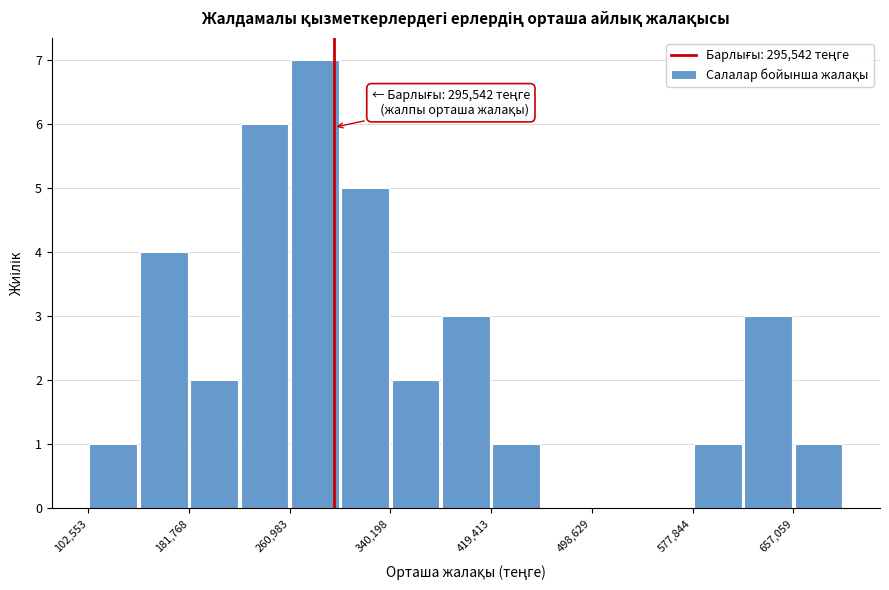

Read against the x-axis, roughly where is the centre of the tallest bar?

280000